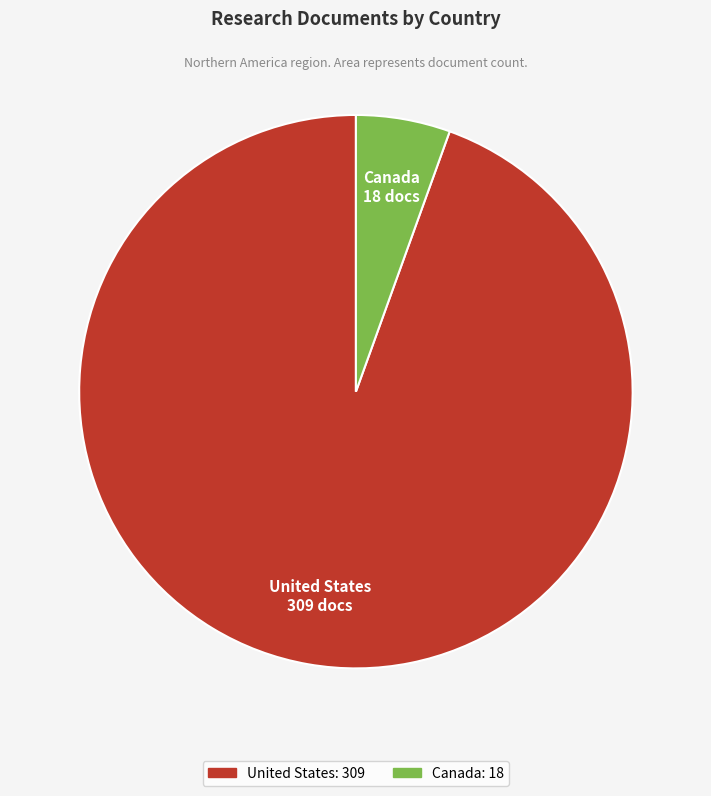

Which category accounts for the majority?

United States